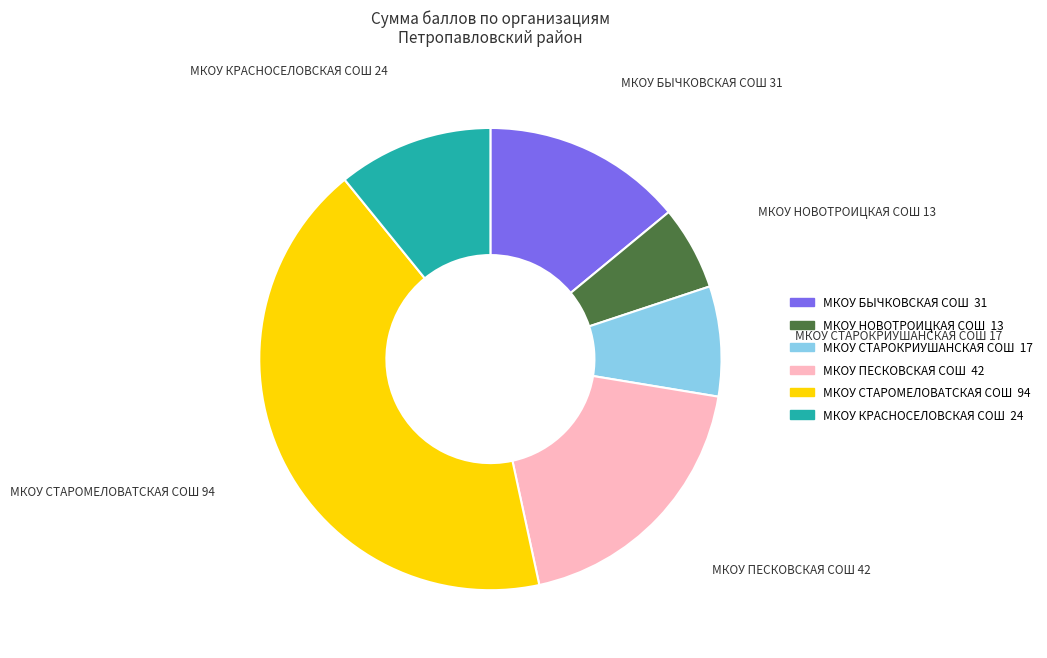

Which has a higher value, МКОУ СТАРОМЕЛОВАТСКАЯ СОШ or МКОУ СТАРОКРИУШАНСКАЯ СОШ?

МКОУ СТАРОМЕЛОВАТСКАЯ СОШ